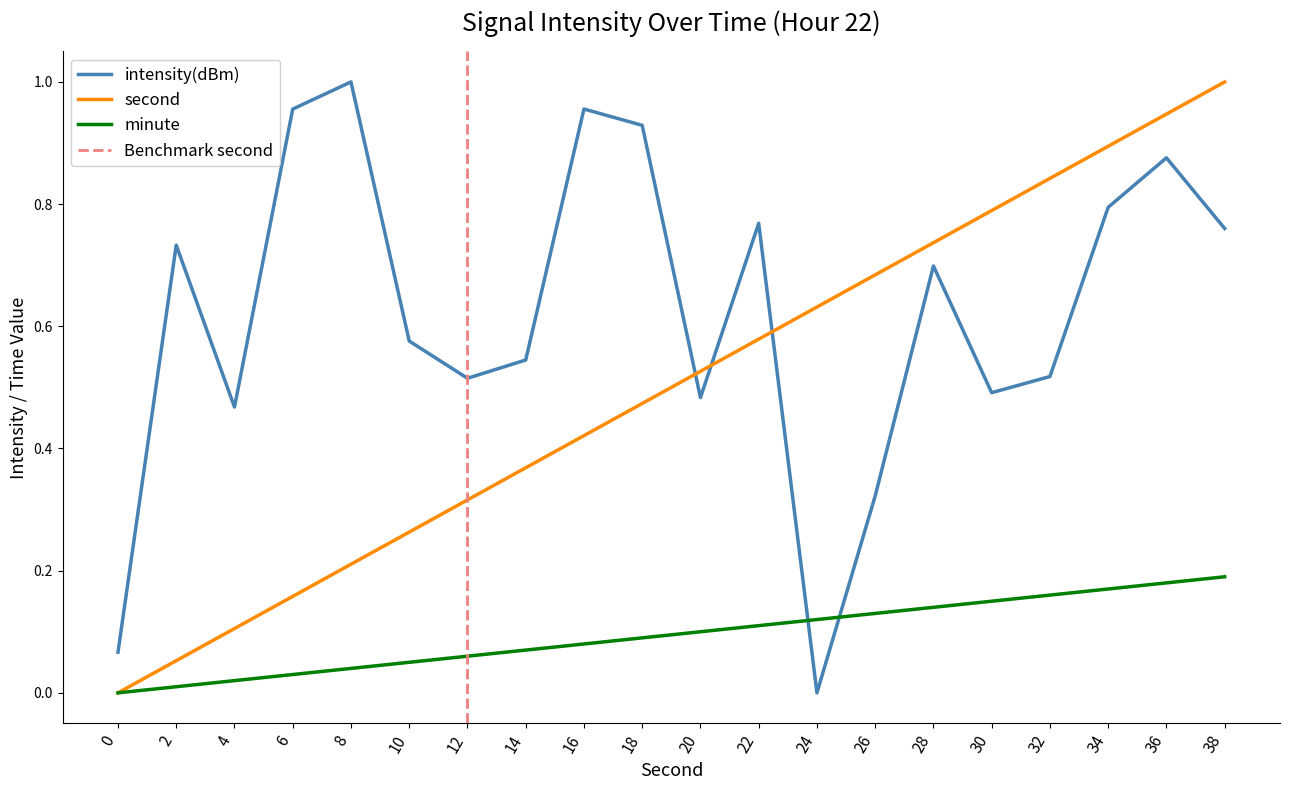

How many data points in intensity(dBm) are above 0?

19